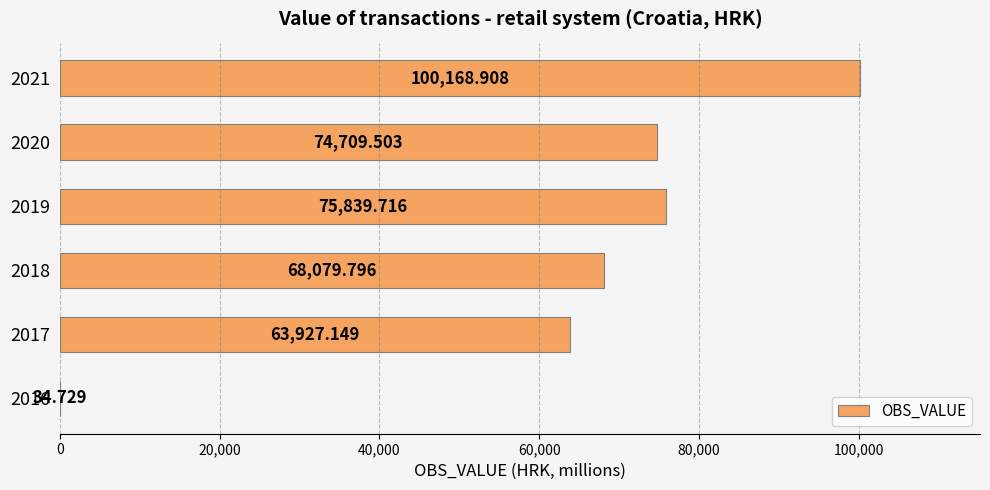

How many data points does each series have?

6